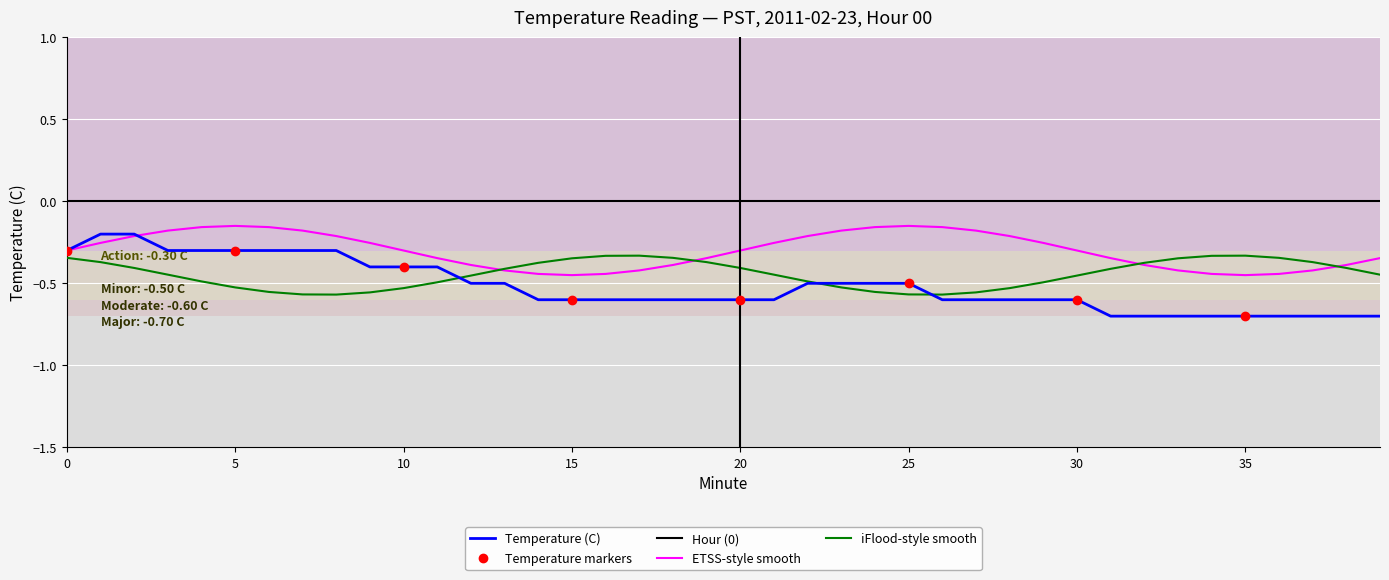

What is the value of the 35th point from the left?

-0.7